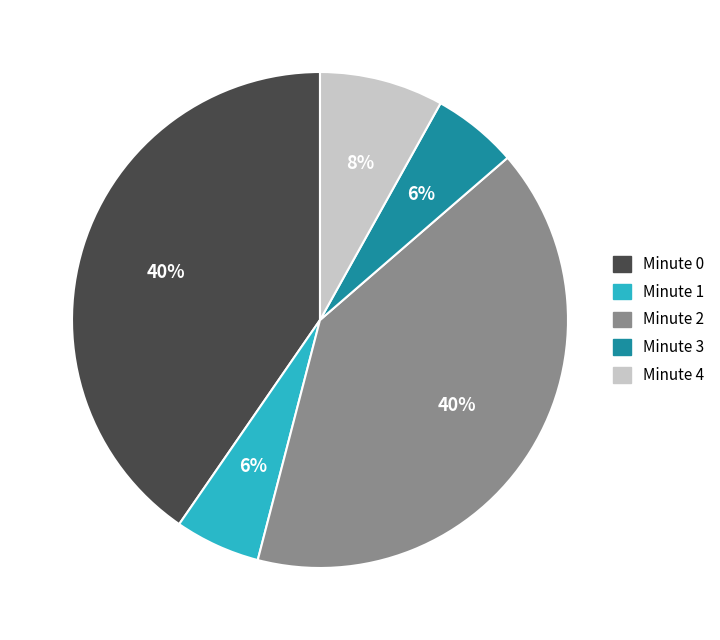

Does any single category account for the majority?

No